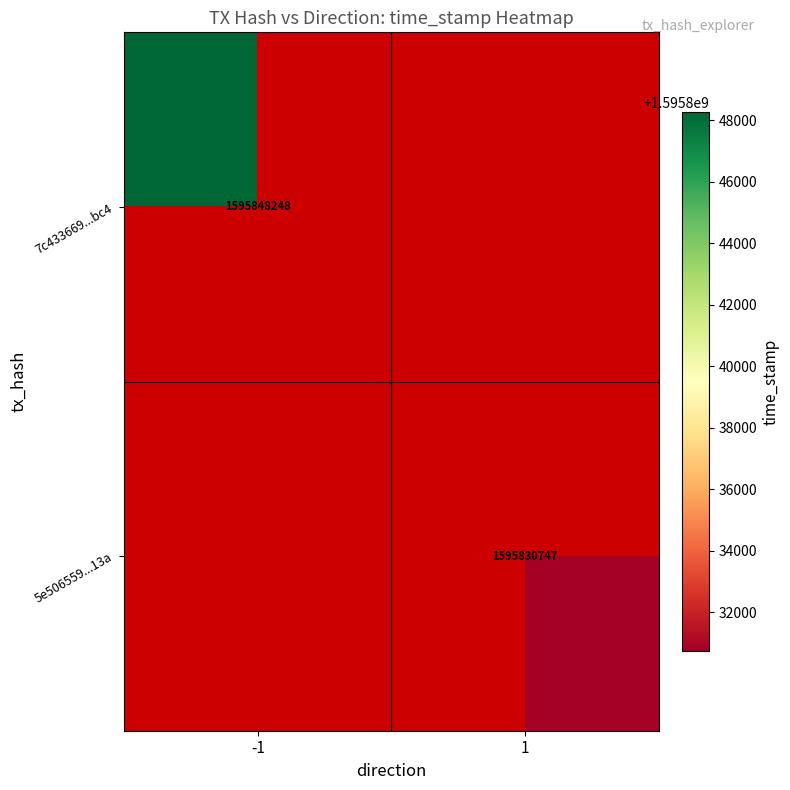

The value of 5e506559...13a at 1 is 1102039448. True or false?

False